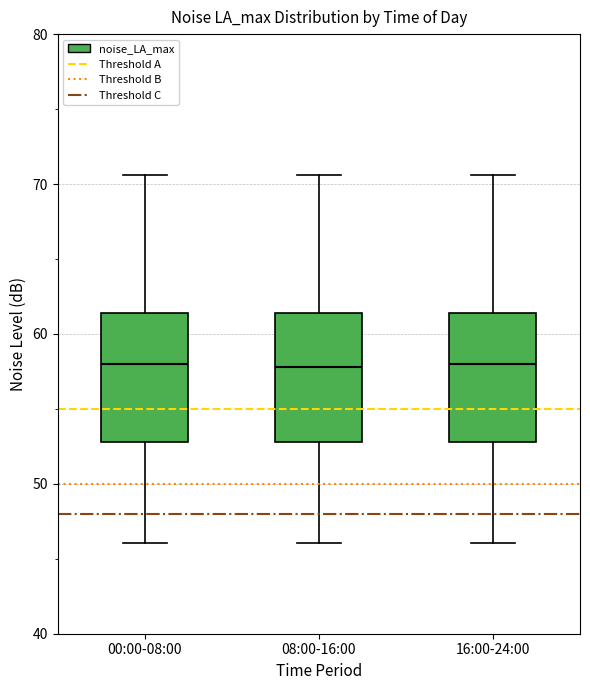

Reading left to right, read every box against the y-axis: the position of its median line, the range the box covers, and the ends of its whiskers. The values are not printed on the chart, so give them approximately, as read against the axis.

00:00-08:00: median 58, box 53 to 61, whiskers 46 to 71
08:00-16:00: median 58, box 53 to 61, whiskers 46 to 71
16:00-24:00: median 58, box 53 to 61, whiskers 46 to 71